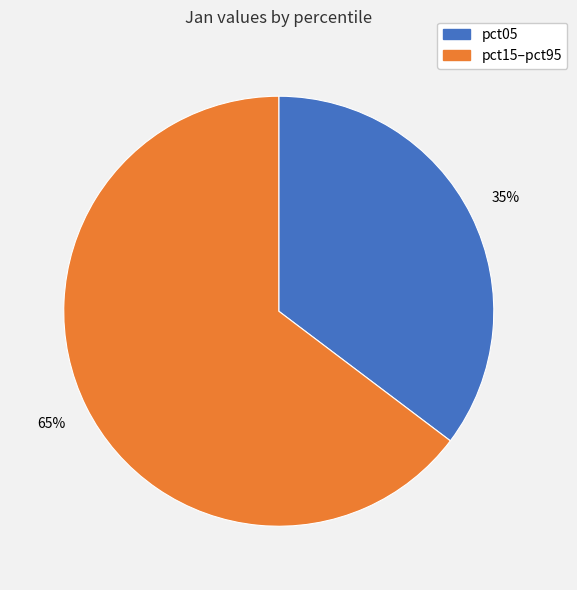

True or false: pct05 accounts for 35% of the total.

True